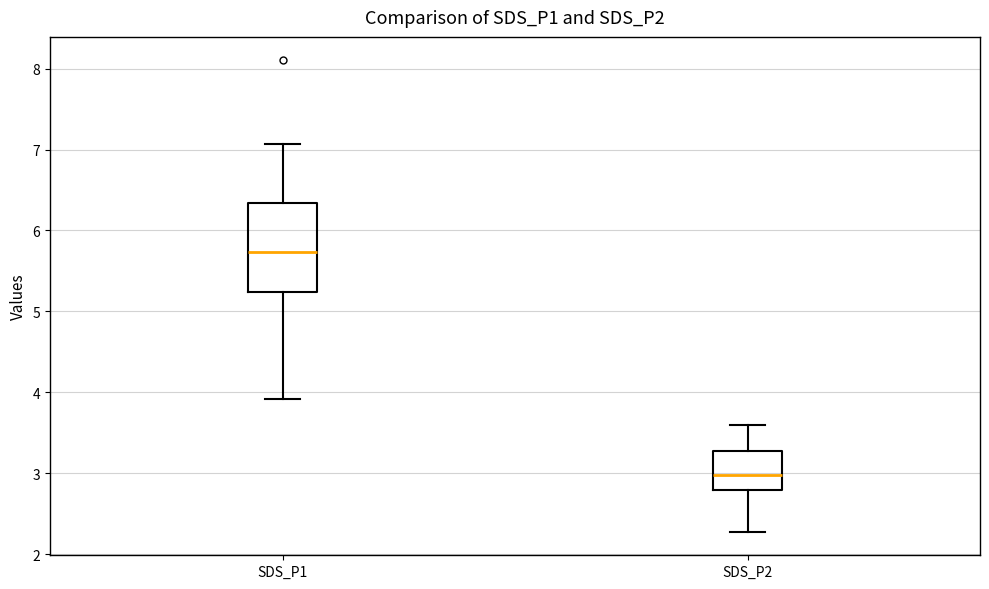

Which box is the tallest, from its lower edge to its upper edge?

SDS_P1